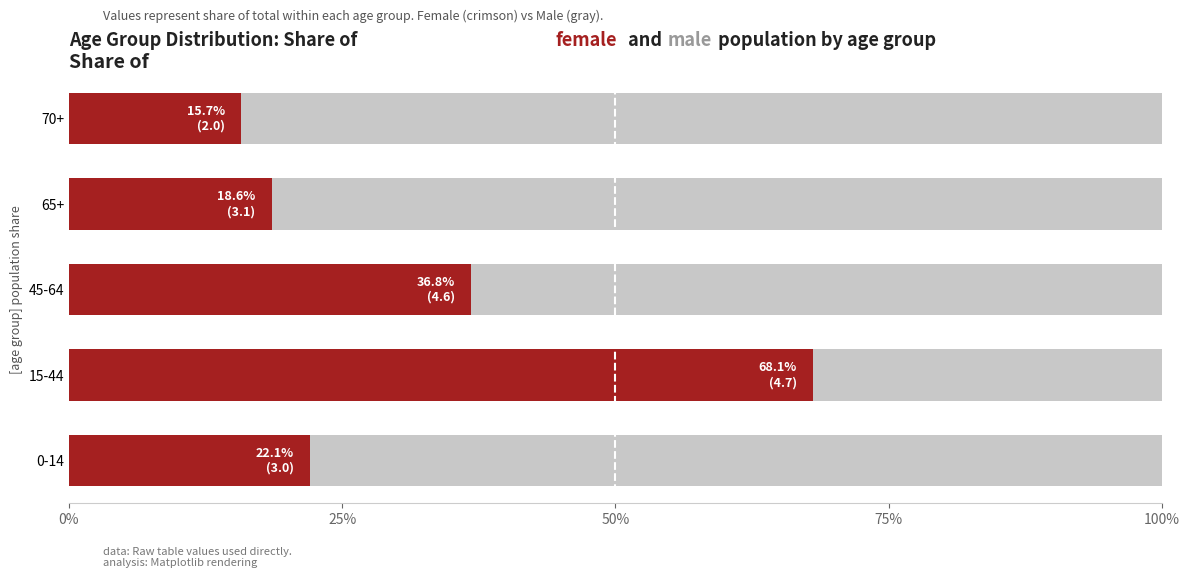

What is the total value across all series at 0-14?

100.0